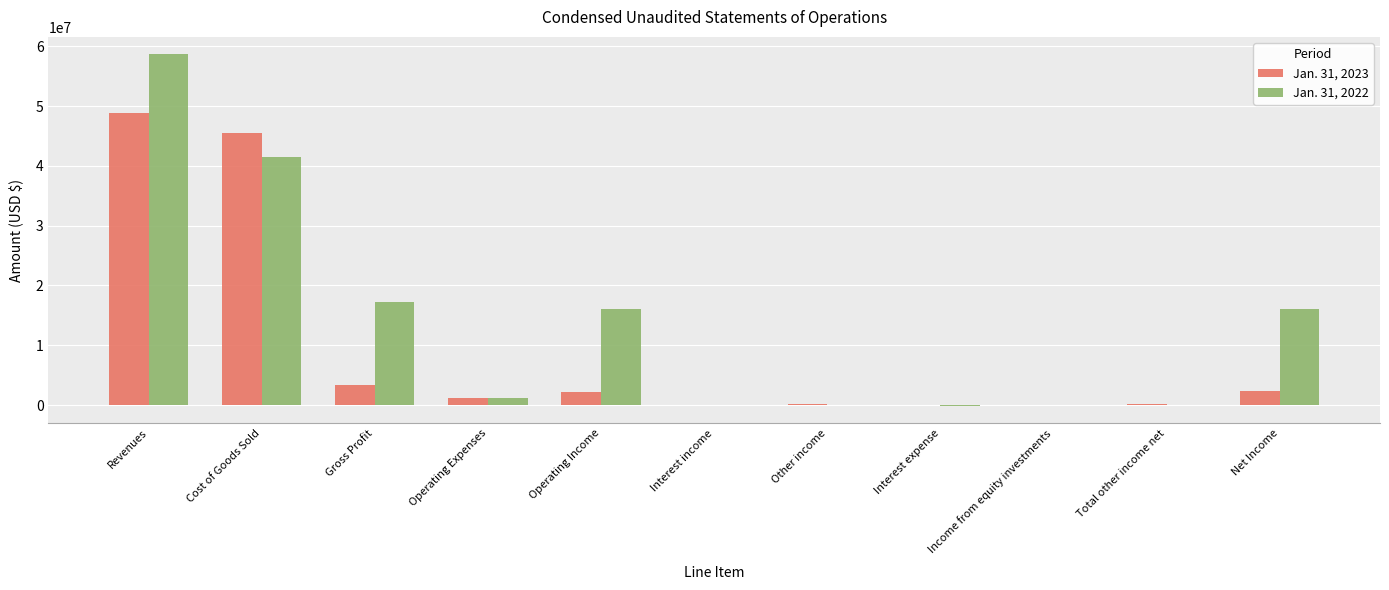

Which series has the largest total across all categories?

Jan. 31, 2022